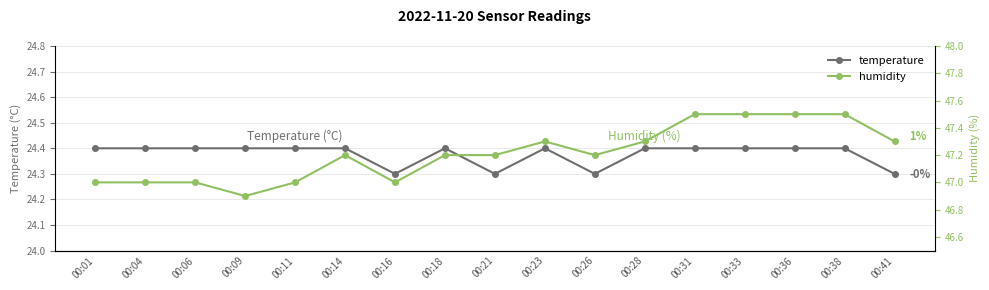

Reading left to right, extract all data points from this chart.

temperature: 24.4	24.4	24.4	24.4	24.4	24.4	24.3	24.4	24.3	24.4	24.3	24.4	24.4	24.4	24.4	24.4	24.3
humidity: 47.0	47.0	47.0	46.9	47.0	47.2	47.0	47.2	47.2	47.3	47.2	47.3	47.5	47.5	47.5	47.5	47.3